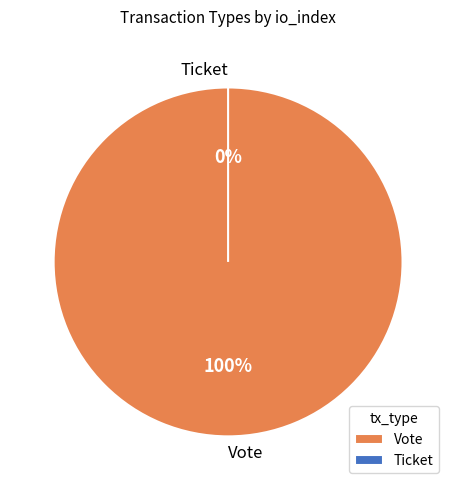

What is the change in value from Vote to Ticket?

-1